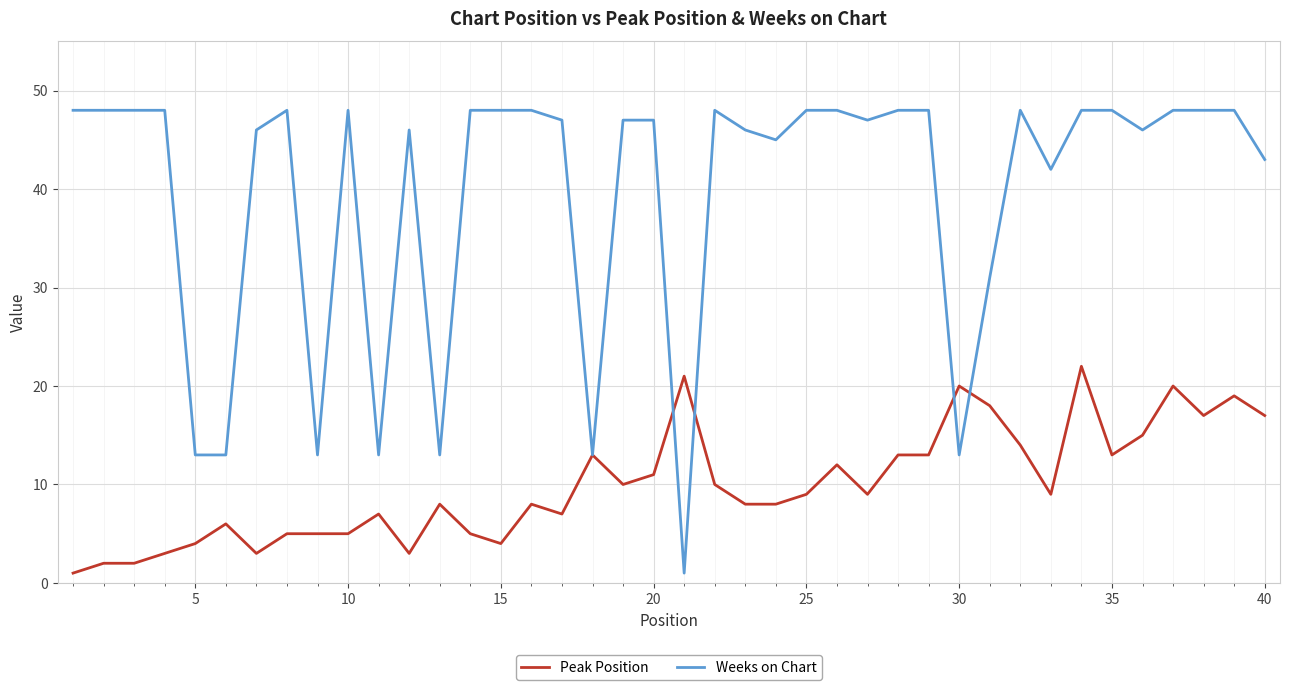

True or false: Peak Position and Weeks on Chart intersect in this chart.

True